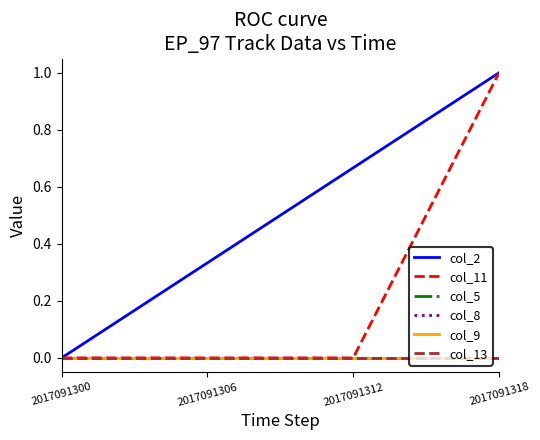

Does the chart display data point markers on the line(s)?

No